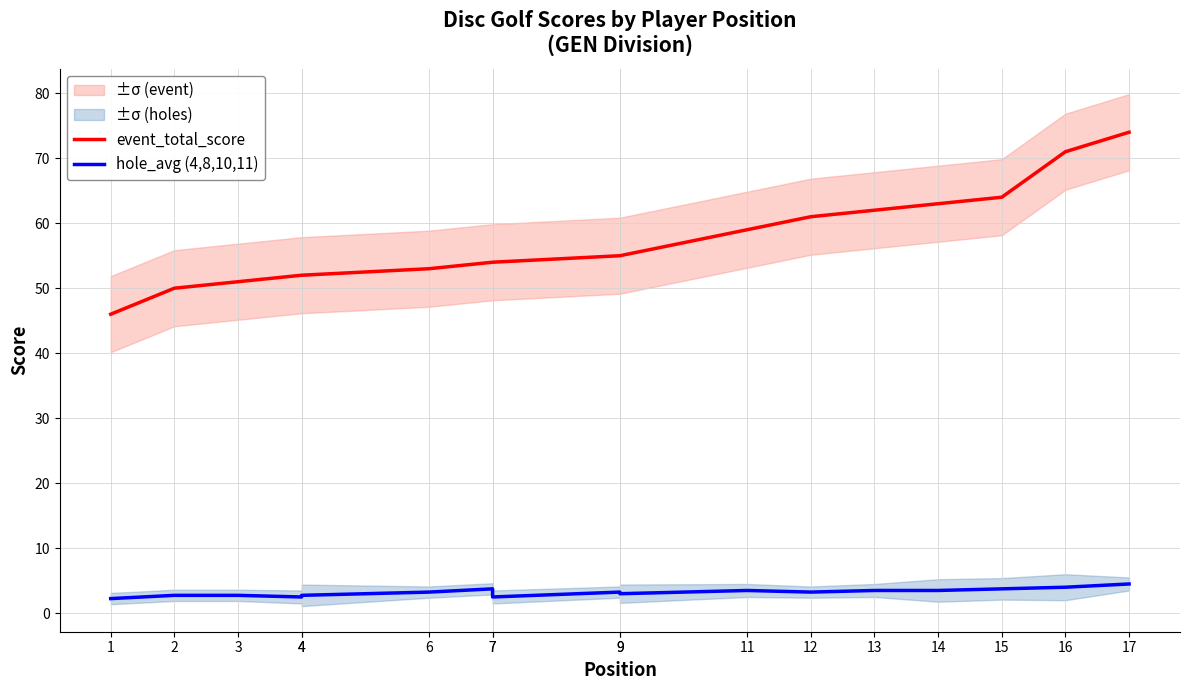

At which category is the sum across all series the highest?

17